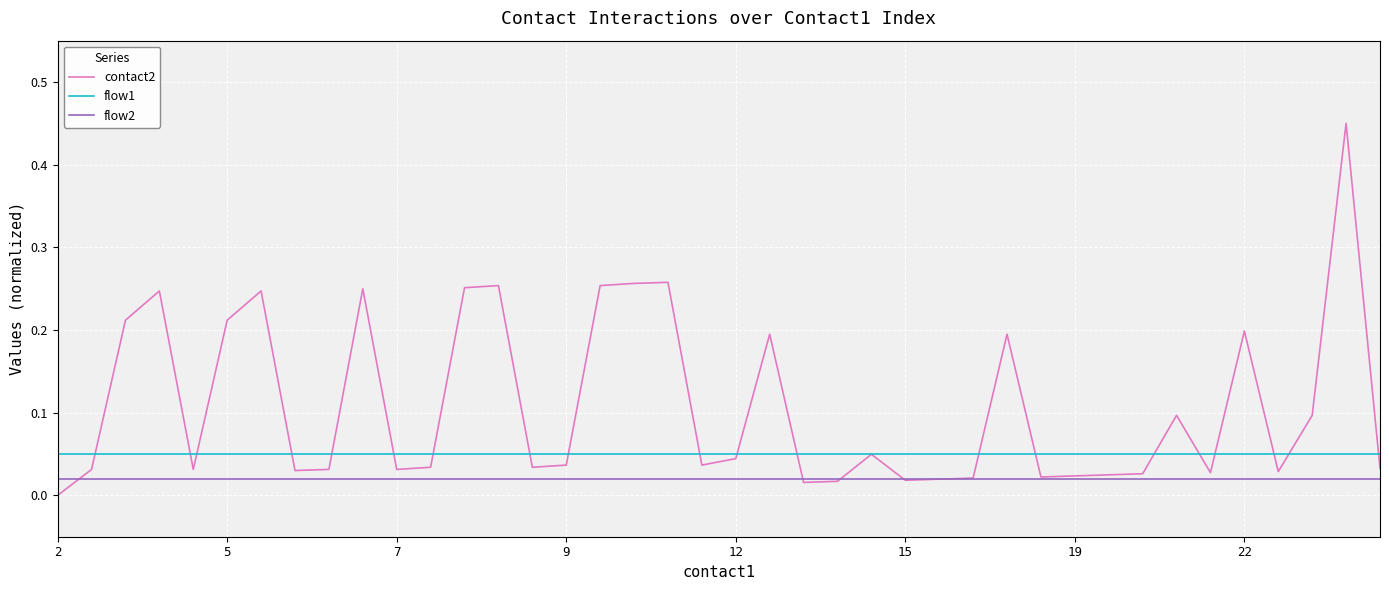

List the series in order of their peak value, highest first.

contact2, flow1, flow2